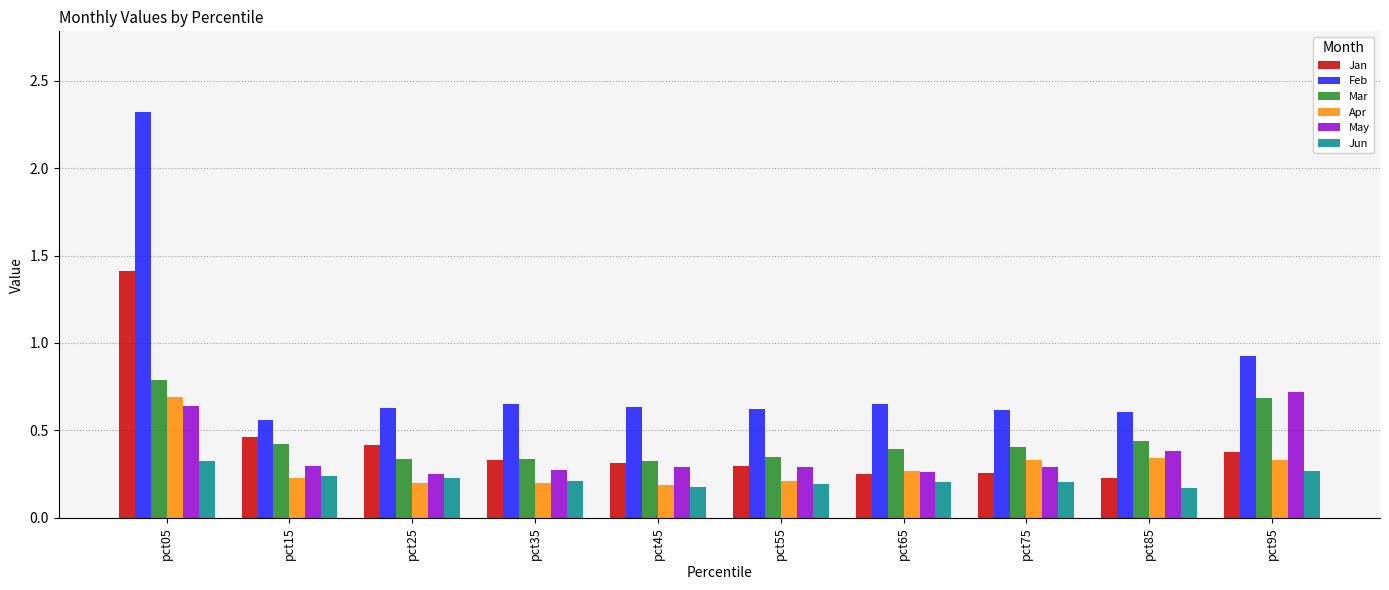

What is the difference between the maximum and minimum values in the Feb series?

1.8